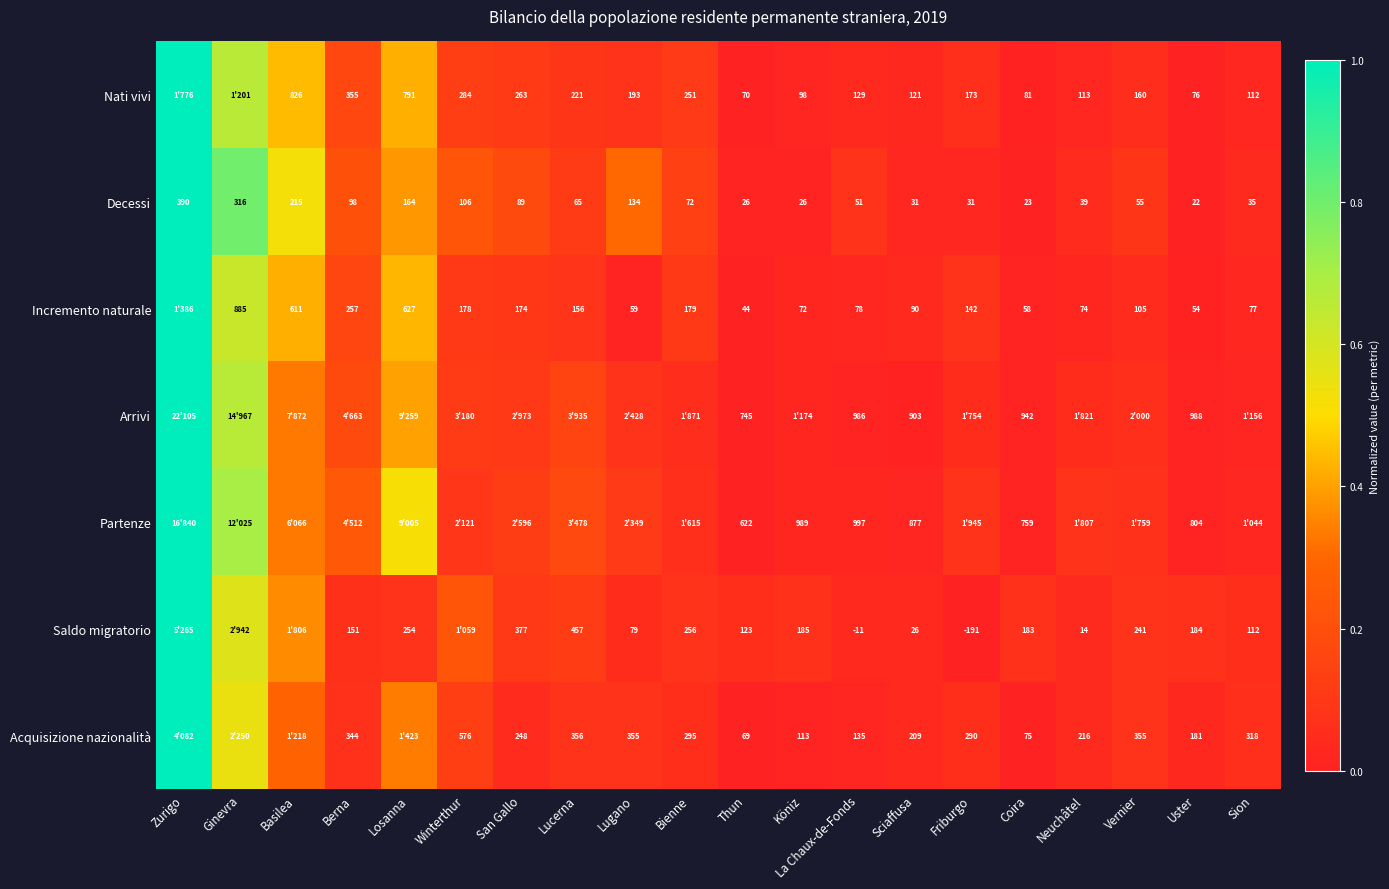

At which label does Decessi reach its minimum?

Uster